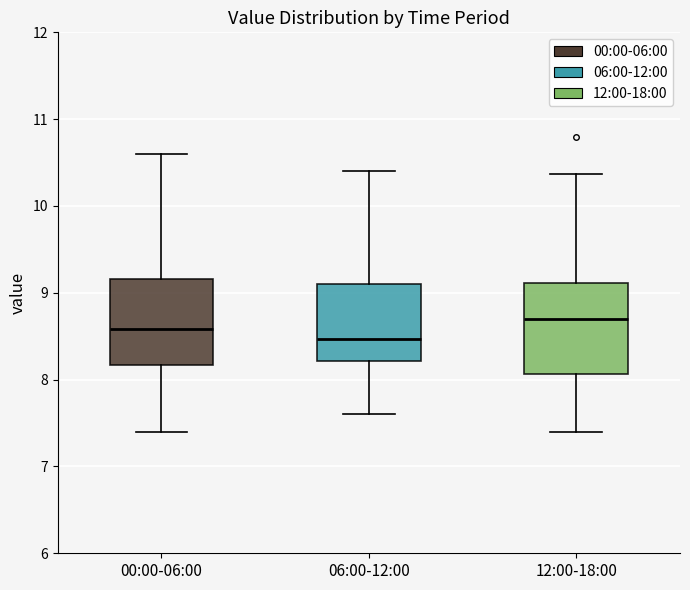

Reading left to right, read every box against the y-axis: the position of its median line, the range the box covers, and the ends of its whiskers. The values are not printed on the chart, so give them approximately, as read against the axis.

00:00-06:00: median 8.6, box 8.2 to 9.2, whiskers 7.4 to 10.6
06:00-12:00: median 8.5, box 8.2 to 9.1, whiskers 7.6 to 10.4
12:00-18:00: median 8.7, box 8.1 to 9.1, whiskers 7.4 to 10.4